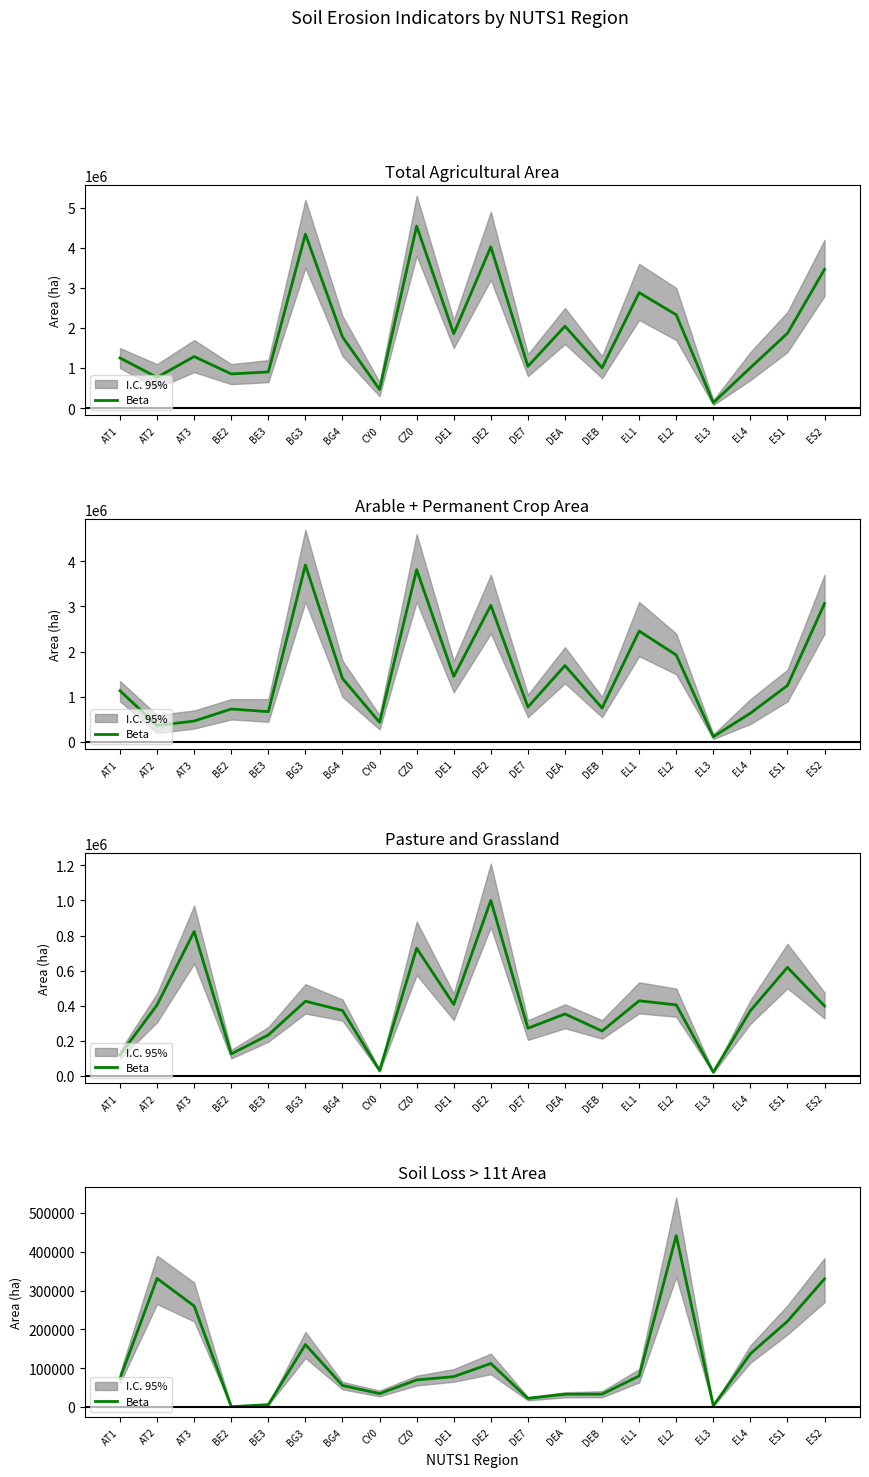

How many interior local peaks (higher than both neighbors) does the data have?

4